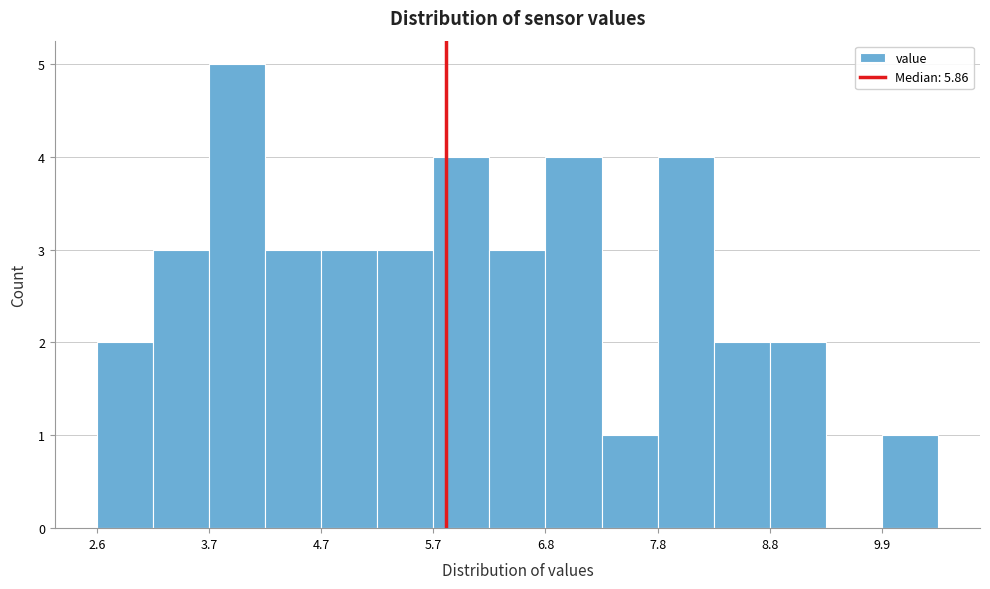

Read against the x-axis, roughly where is the centre of the tallest bar?

4.0